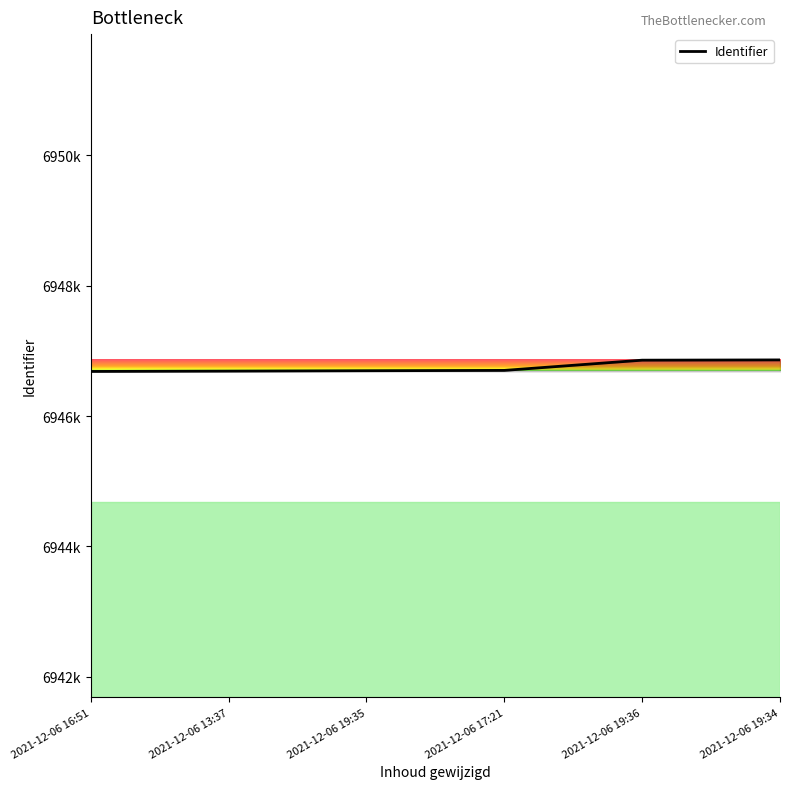

Does the chart have visible grid lines?

No